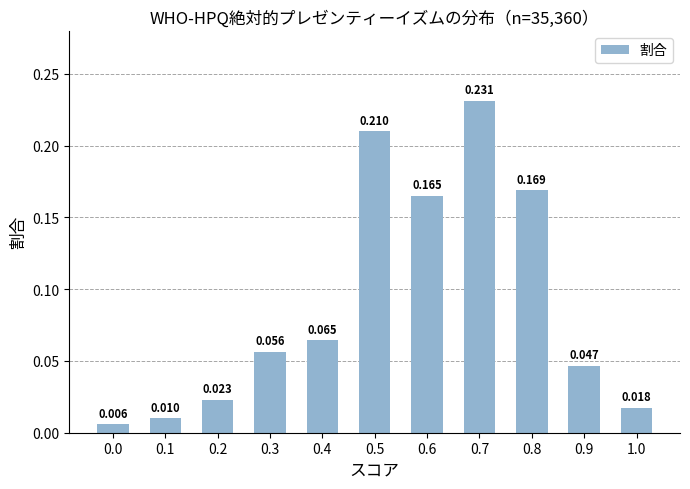

The chart shows a value of 0.1 at 0.5. True or false?

False